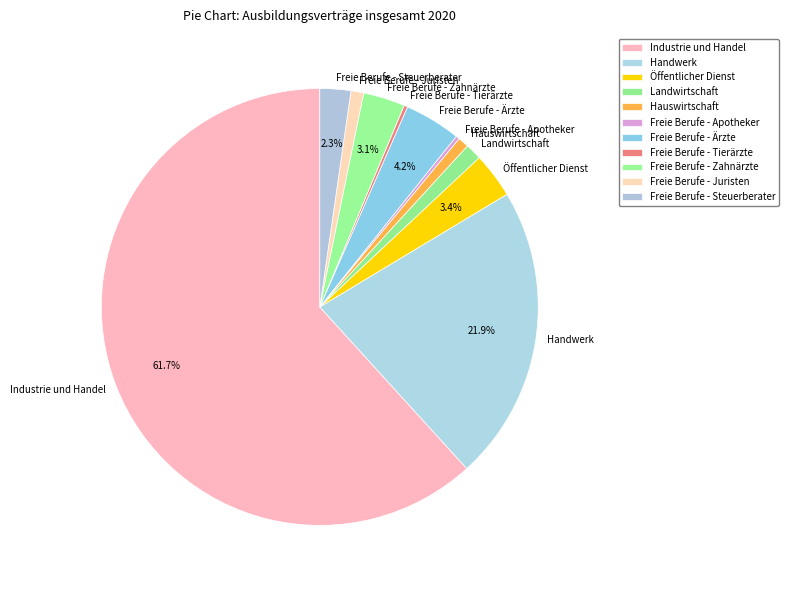

Which category has the biggest portion of the pie?

Industrie und Handel